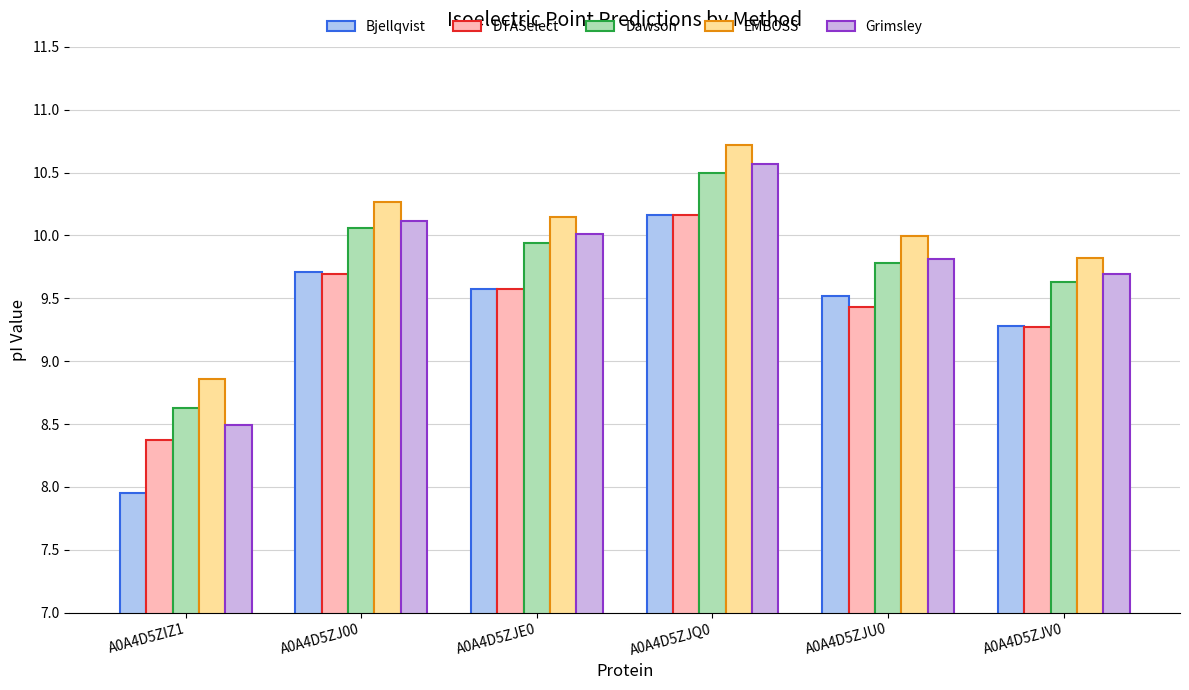

What is the difference between the highest and lowest values at A0A4D5ZIZ1?

0.9